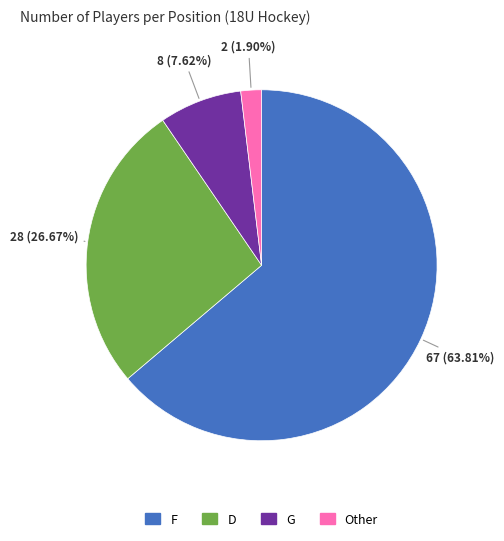

Which slice is the largest?

F